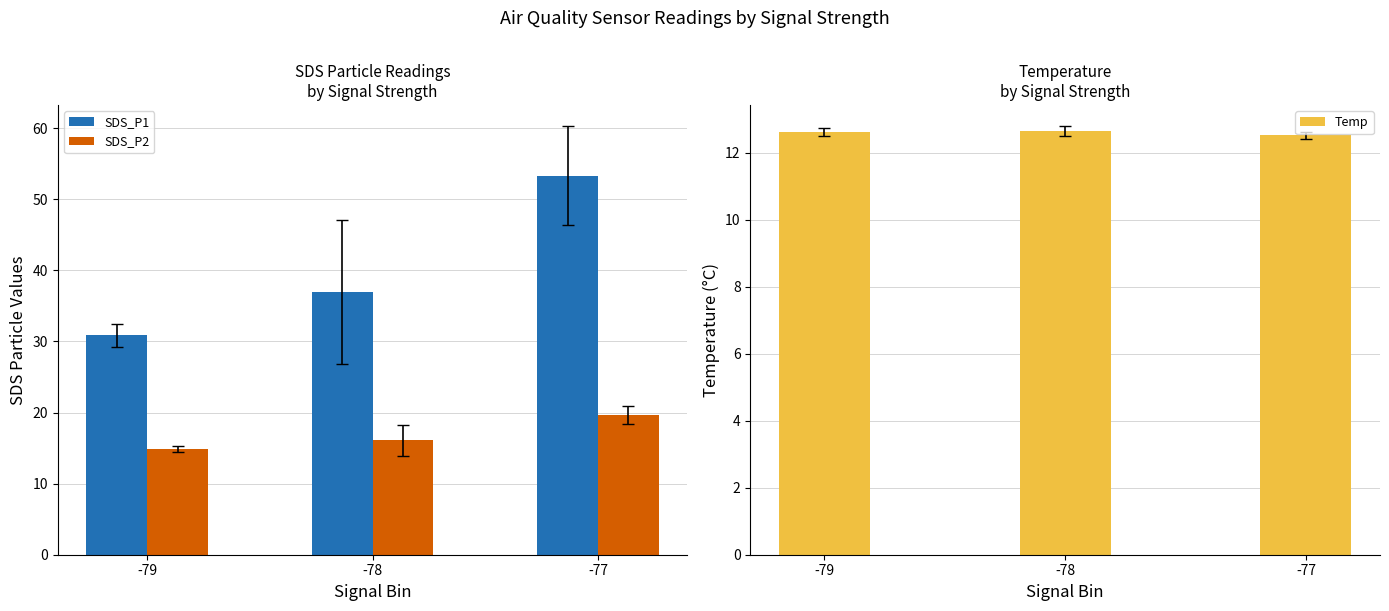

What are all the series names shown in the legend?

SDS_P1, SDS_P2, Temp